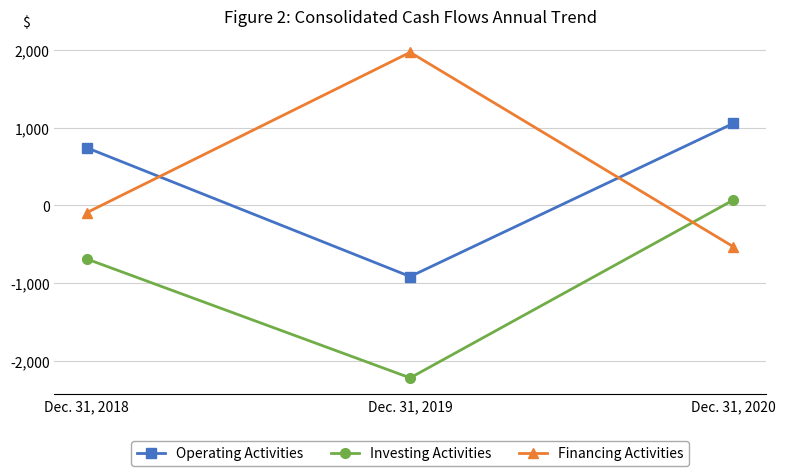

What is the value of the Operating Activities point at the 3rd from the left?

1058